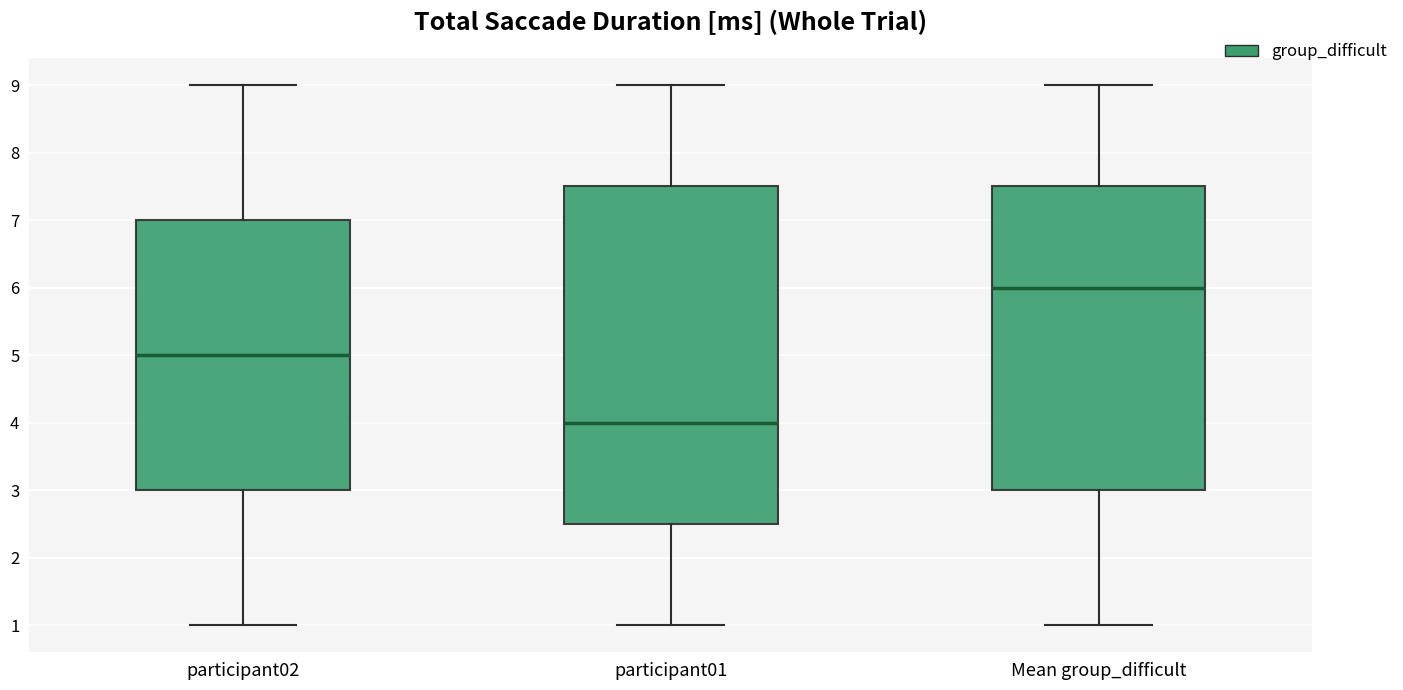

Reading left to right, transcribe this box plot: for each box, give where its median line is, the range the box spans, and where its two whiskers end, as read against the y-axis. The values are not printed on the chart, so give them approximately, as read against the axis.

participant02: median 5.0, box 3.0 to 7.0, whiskers 1.0 to 9.0
participant01: median 4.0, box 2.5 to 7.5, whiskers 1.0 to 9.0
Mean group_difficult: median 6.0, box 3.0 to 7.5, whiskers 1.0 to 9.0